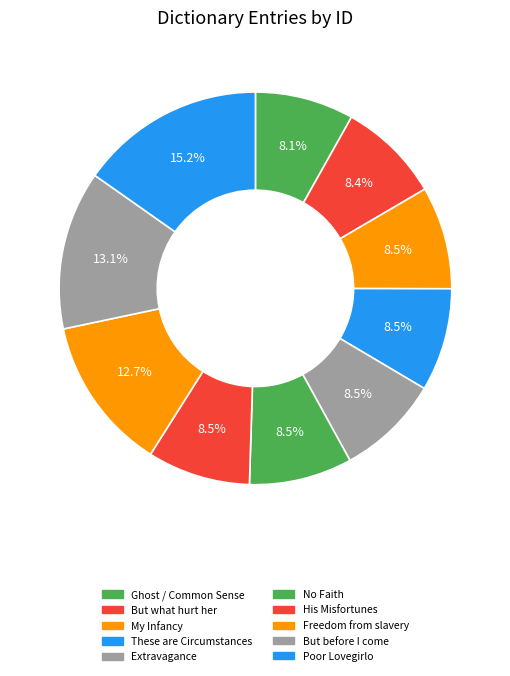

To the nearest percent, what portion does But what hurt her represent?

8%